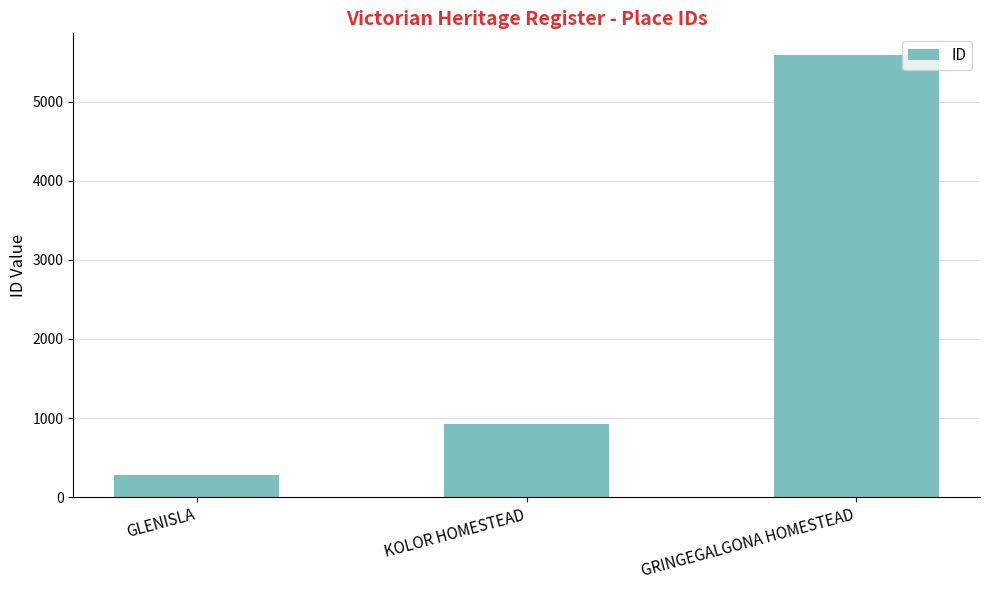

What is the difference between the maximum and minimum values?

5306